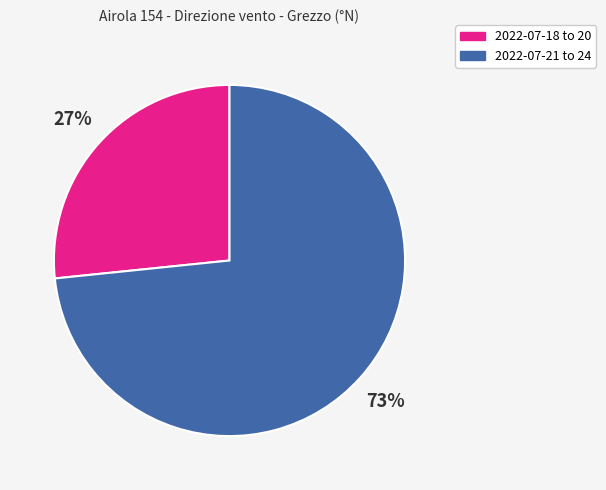

To the nearest percent, what portion does 2022-07-18 to 20 represent?

27%